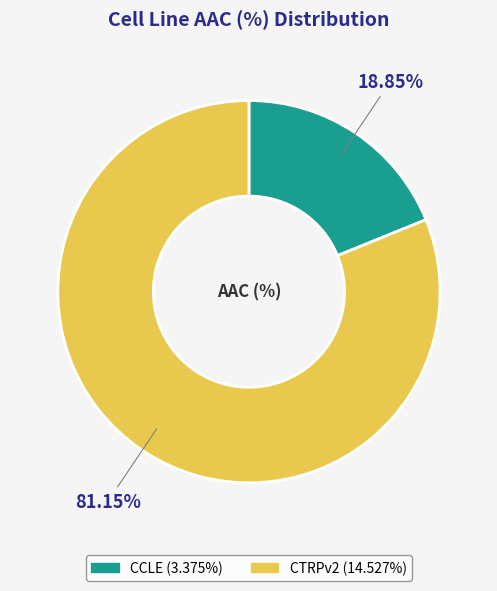

Is it true that CTRPv2 is 71% of the pie?

False